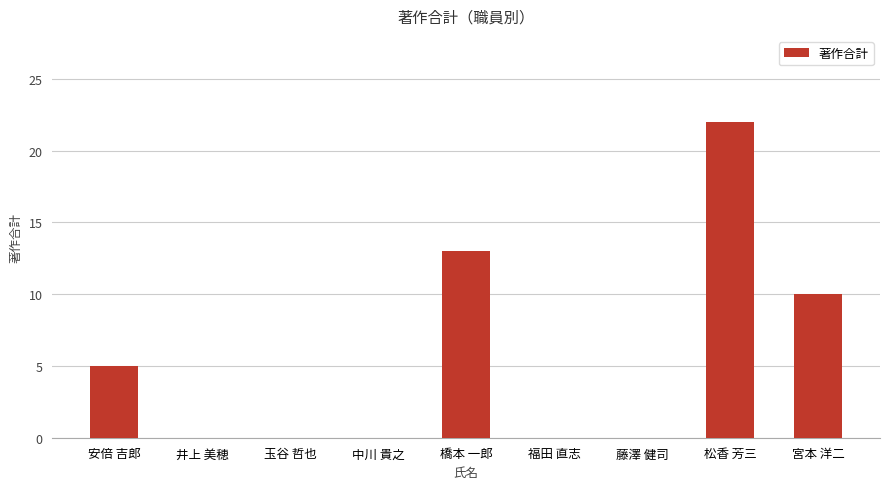

What is the maximum value shown in the chart?

22